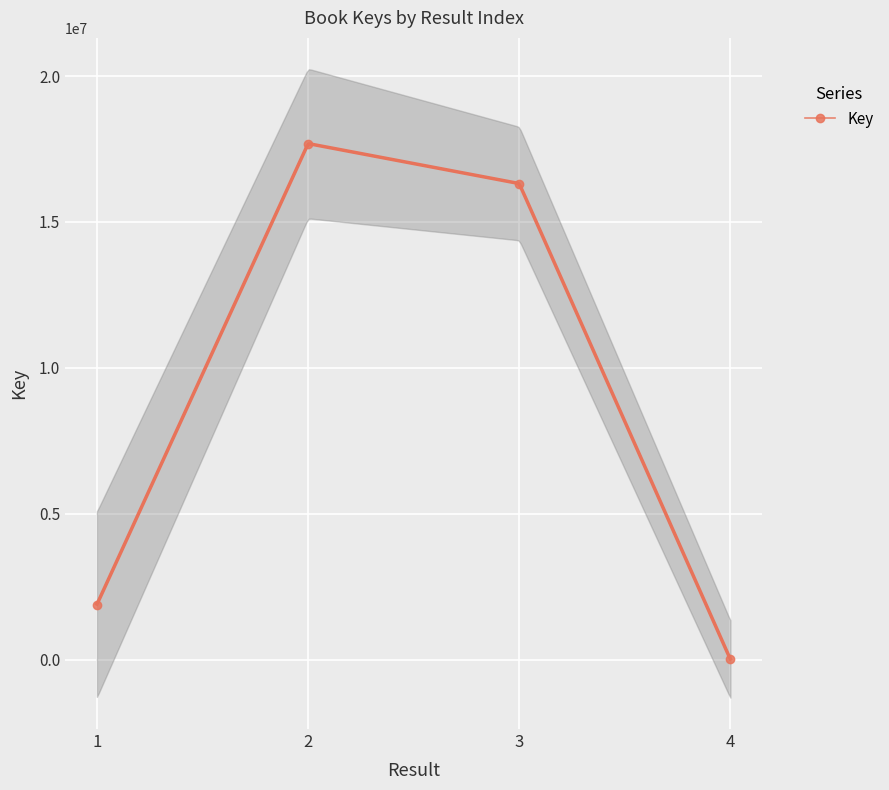

What is the sum of all values?

35897687